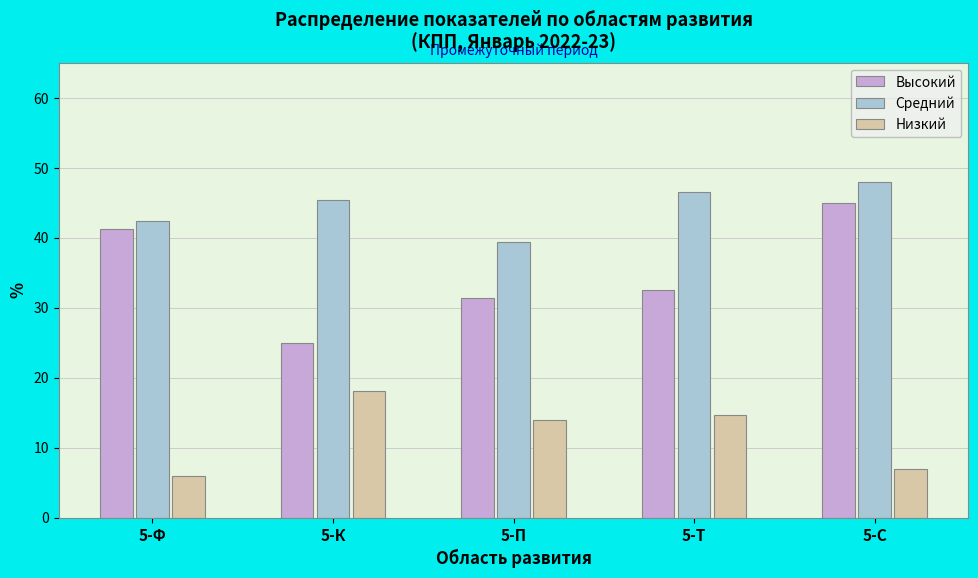

Reading left to right, transcribe all the data shown in this chart.

Высокий: 41.2	25.0	31.3	32.5	45.0
Средний: 42.3	45.4	39.3	46.6	48.0
Низкий: 6.0	18.1	14.0	14.6	7.0